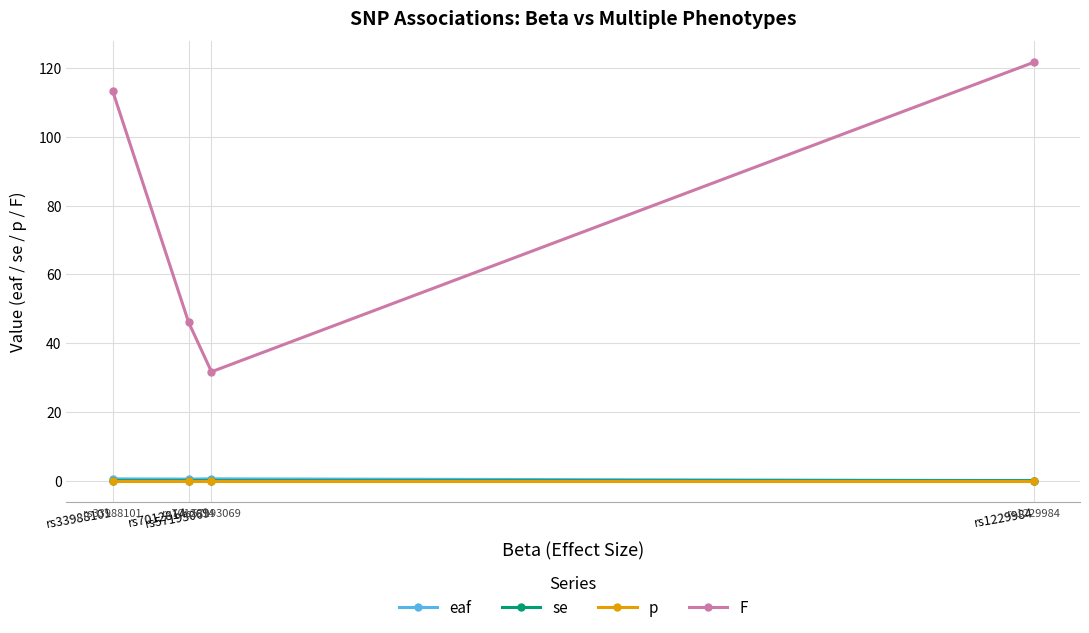

True or false: F has more than 0 points higher than both neighbors.

False